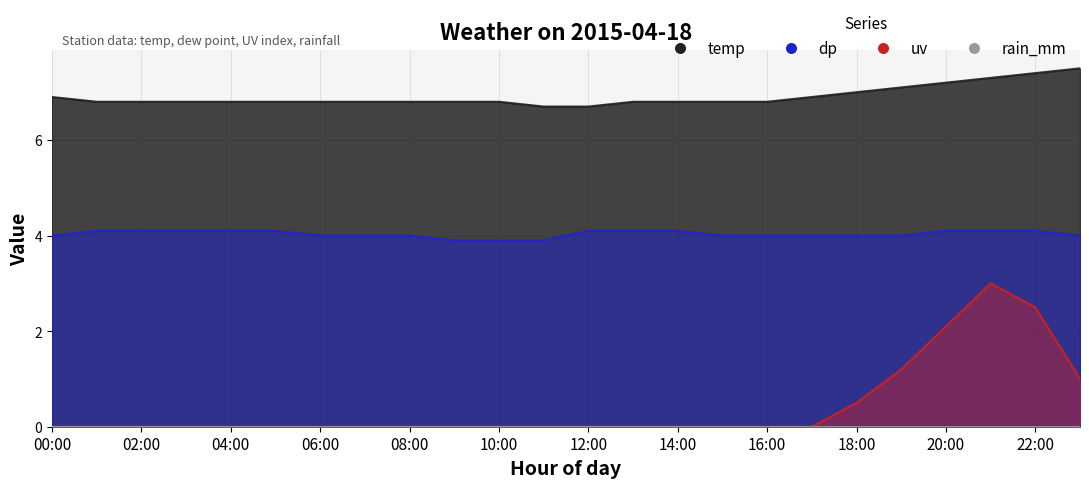

True or false: dp has more than 0 points higher than both neighbors.

False